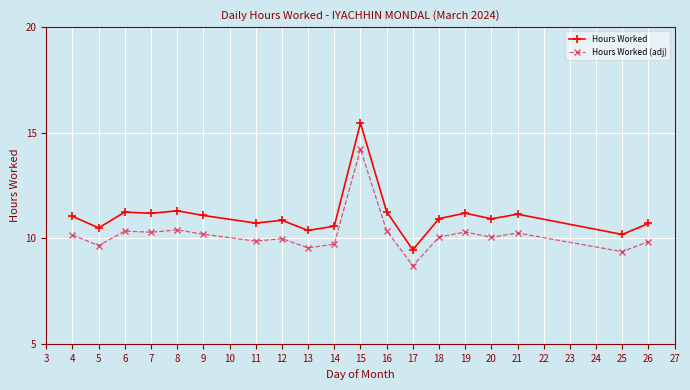

Where does the Hours Worked series first go above 10?

4